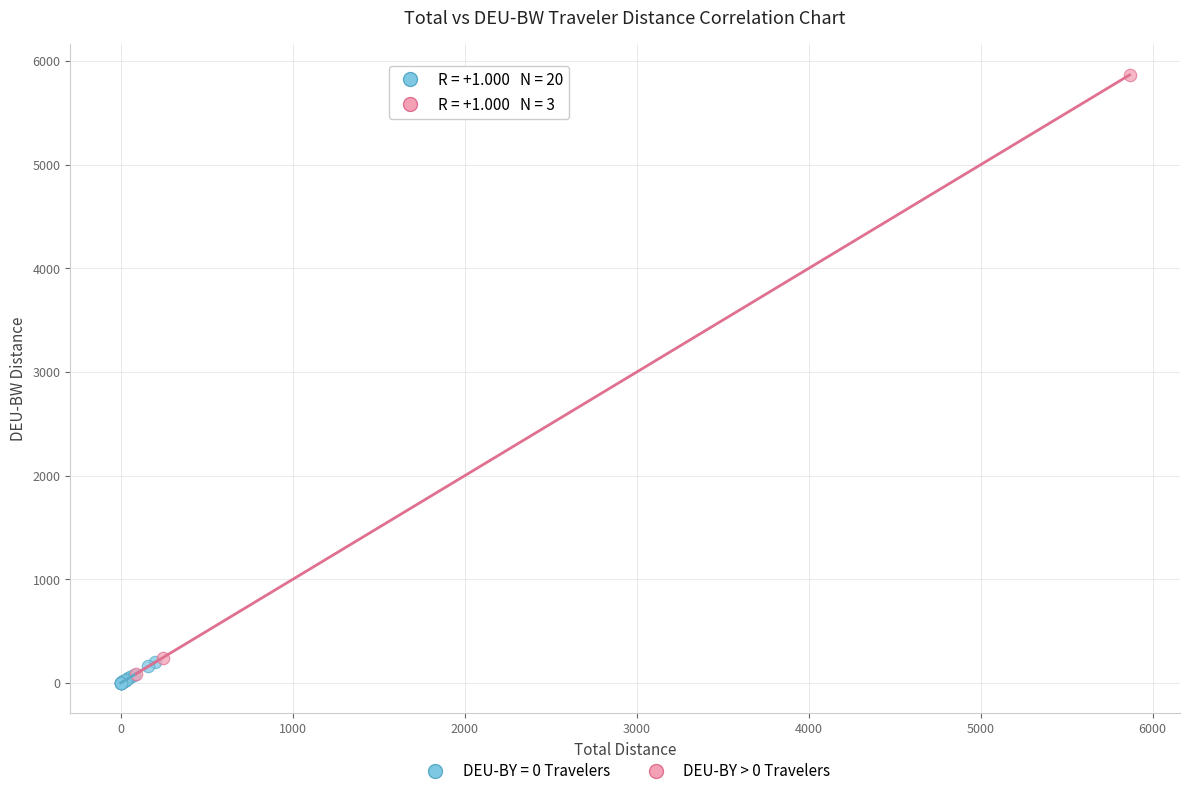

Which series has the widest spread of Y values?

DEU-BY > 0 Travelers